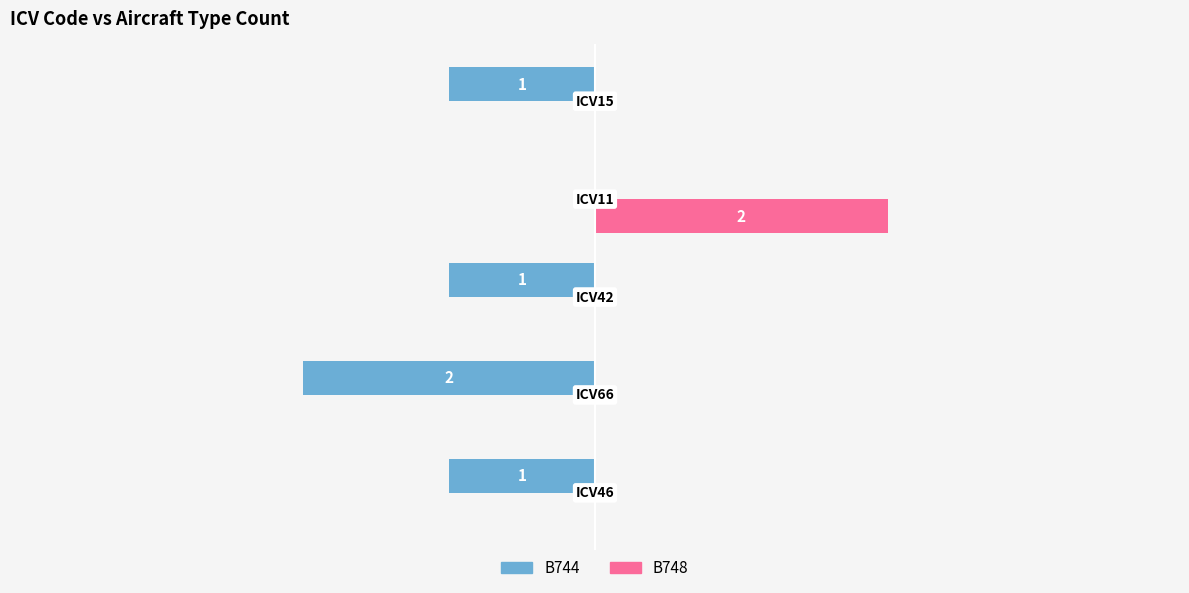

What are all the series names shown in the legend?

B744, B748